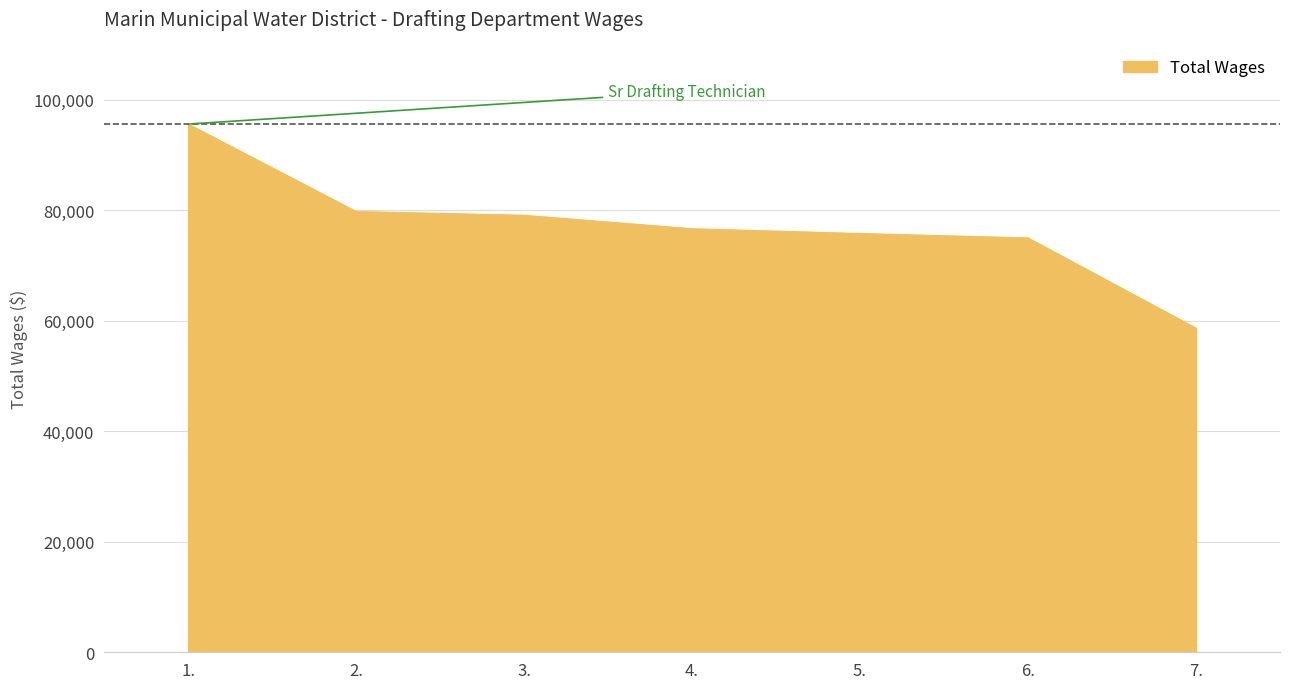

What is the sum of the values at 5. and 1.?

171368